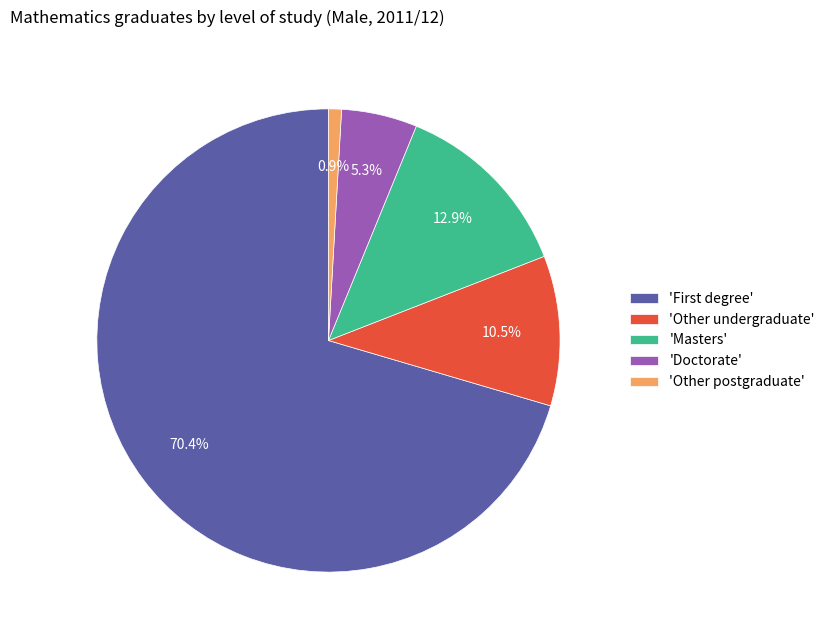

What percentage do 'Other undergraduate' and 'Masters' together represent?

23.4%